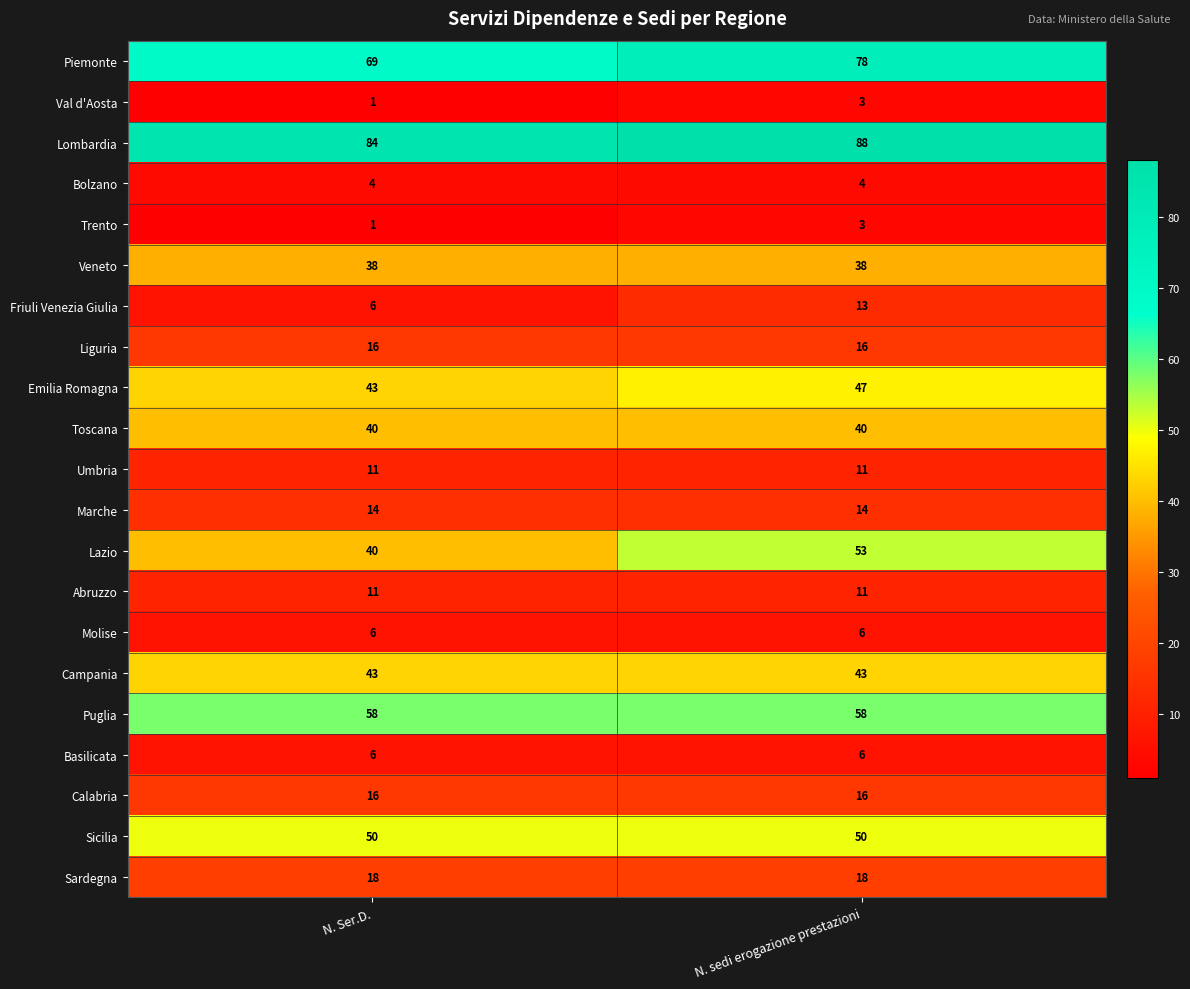

Is it true that Lazio equals 10 at N. Ser.D.?

False